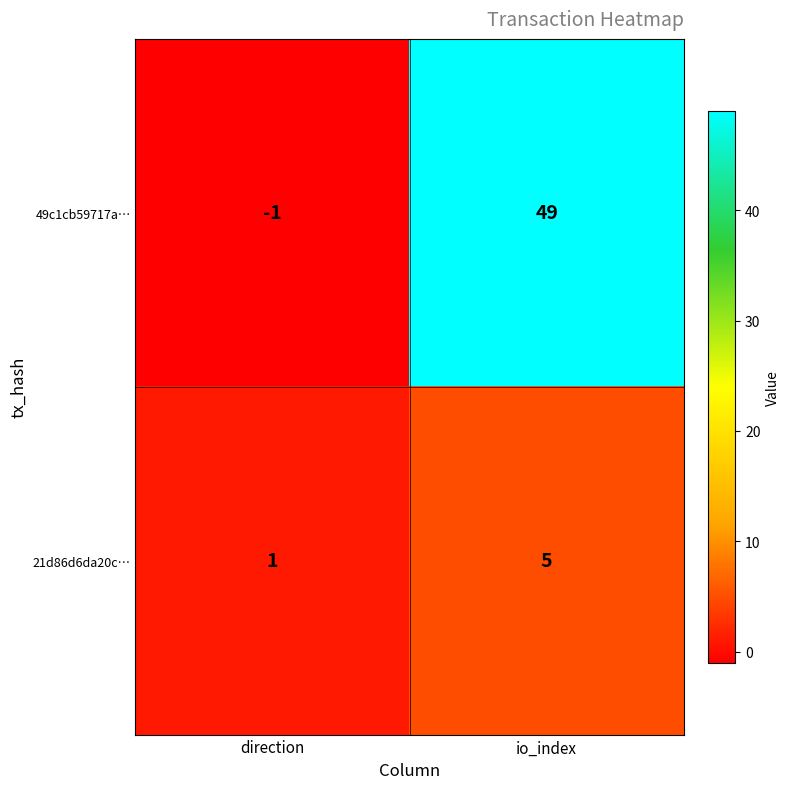

What is the average value of the 21d86d6da20c… series?

3